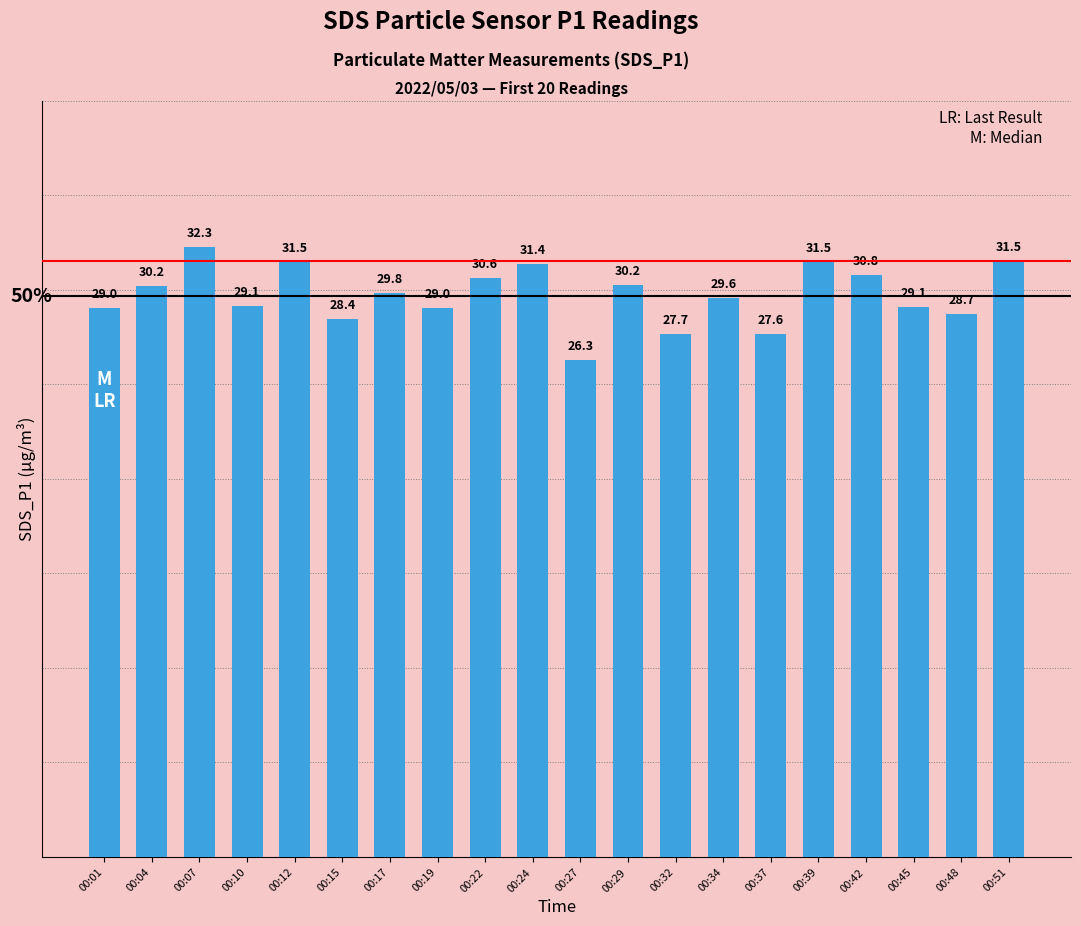

How many series are shown in this chart?

1